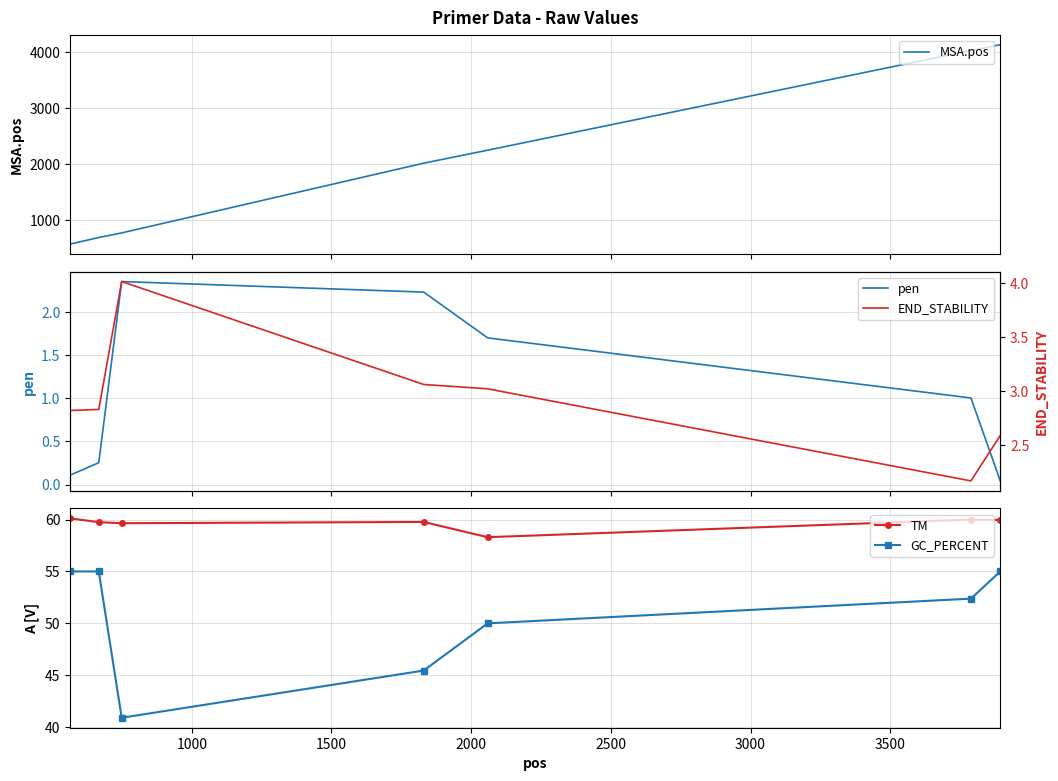

What is the value of the GC_PERCENT point at the 3rd from the left?

40.9